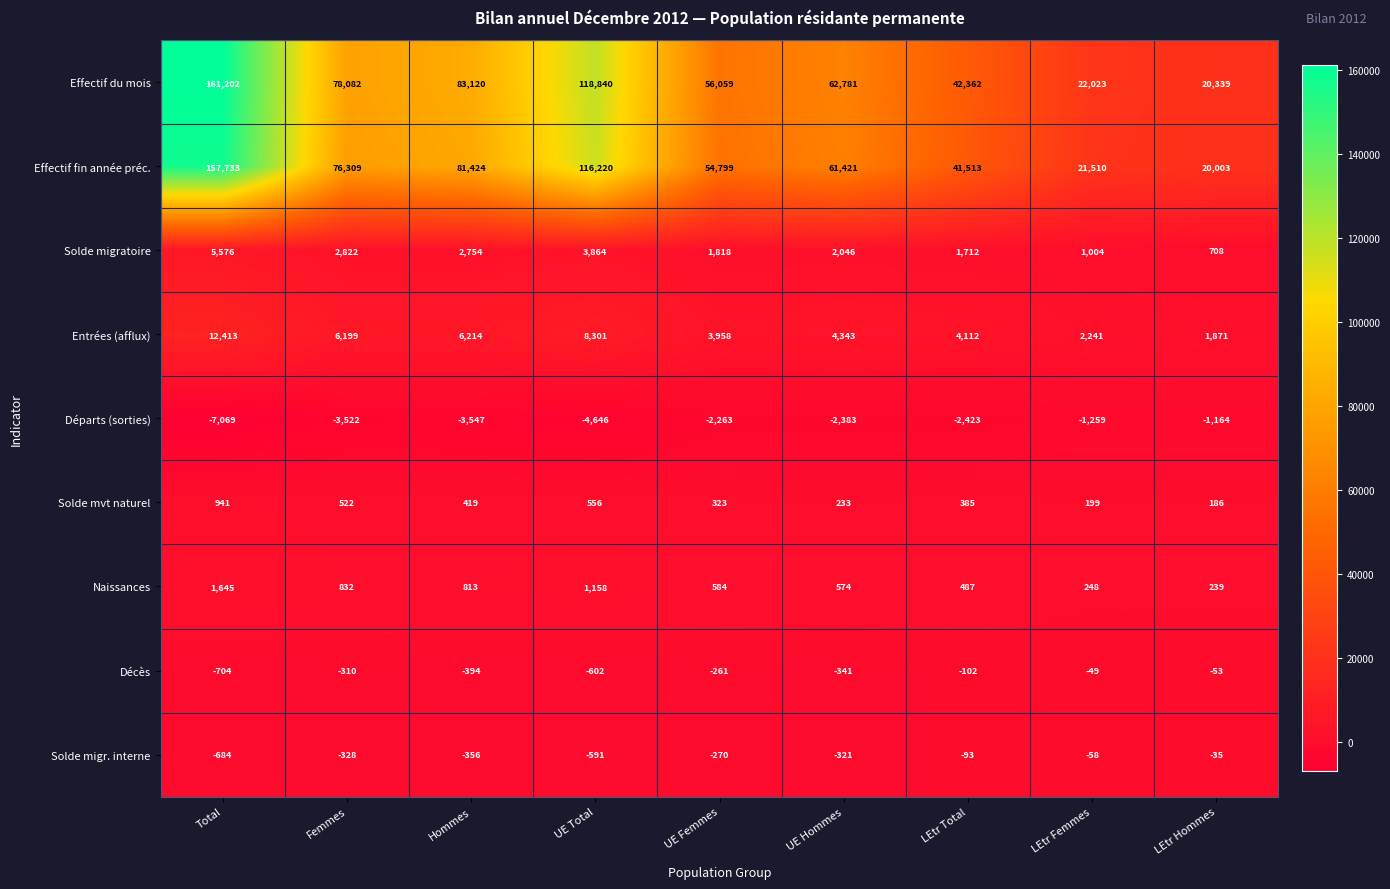

At which label is Solde migratoire closest to 3142?

Femmes